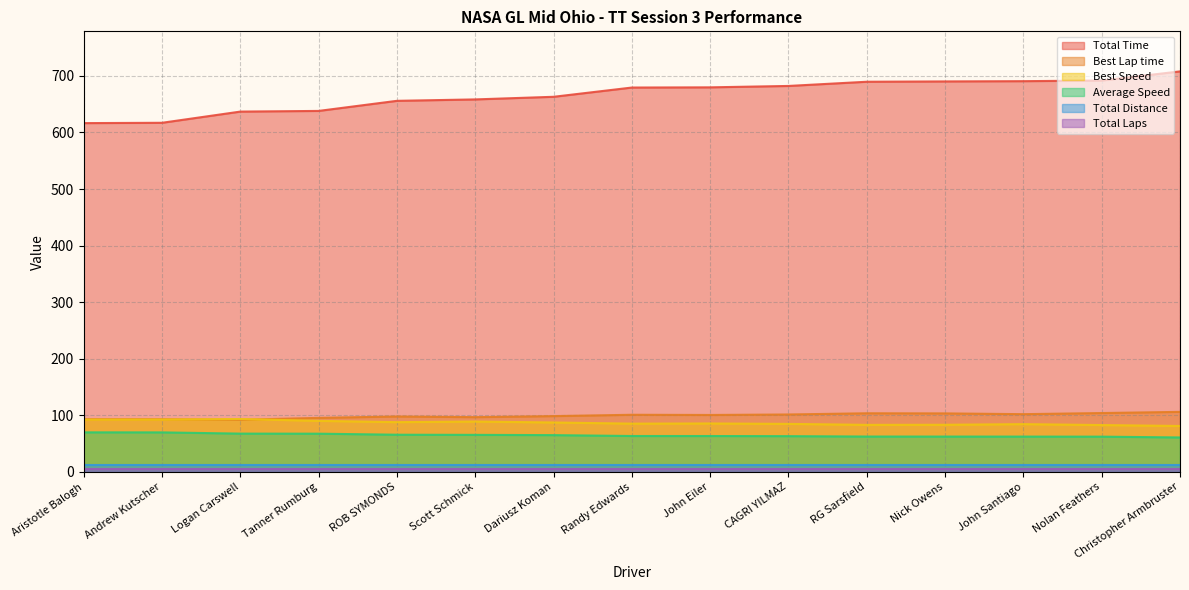

Where is the first local maximum for Best Speed?

Logan Carswell